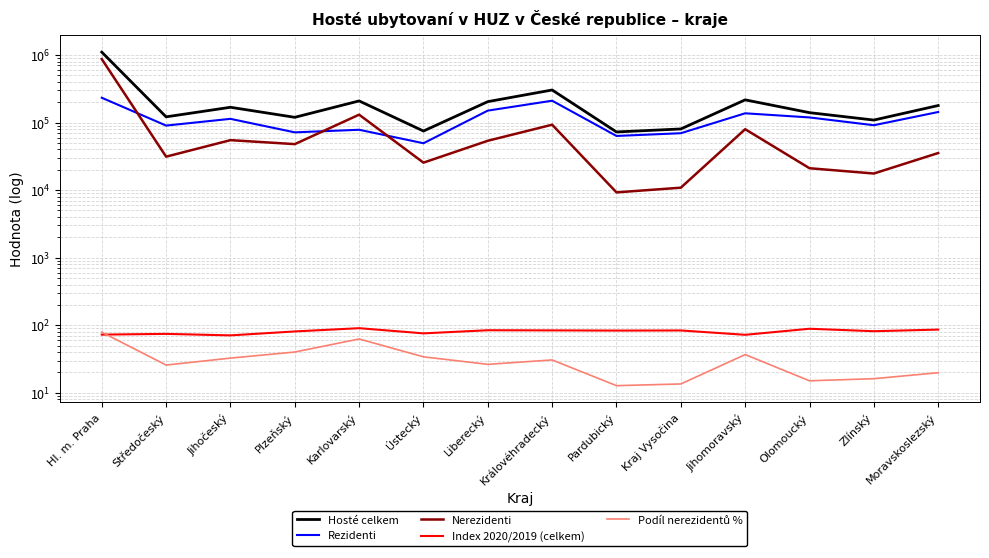

How many lines are shown in the chart?

5